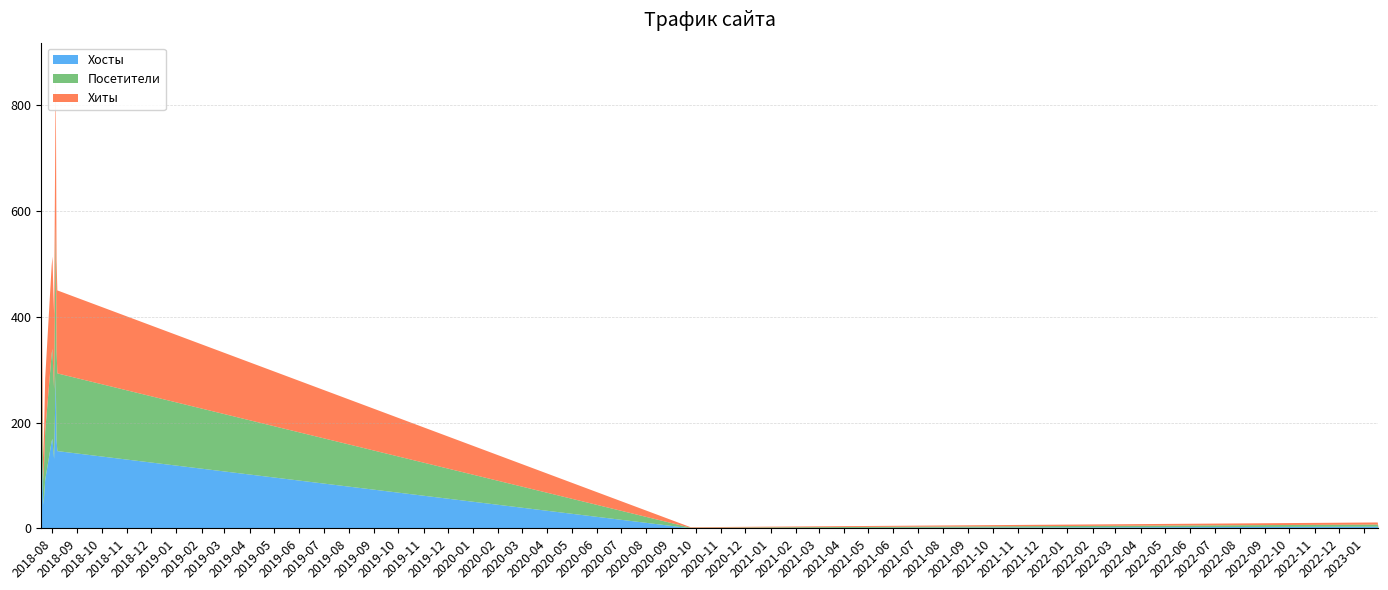

The Хосты series shows 45 at 2018-07-21. True or false?

True